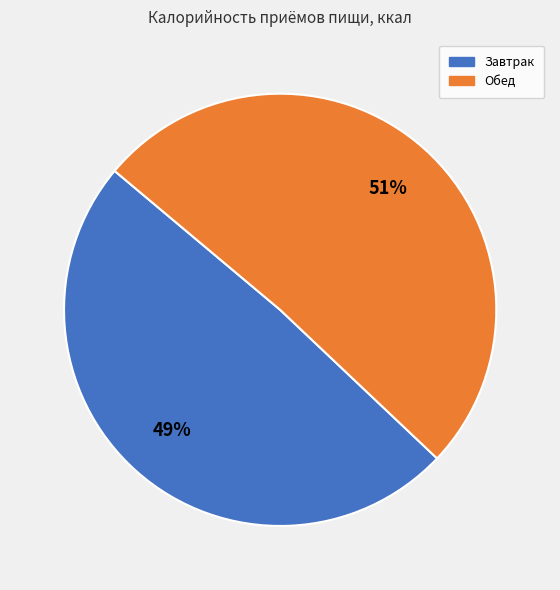

Between Завтрак and Обед, which is larger?

Обед